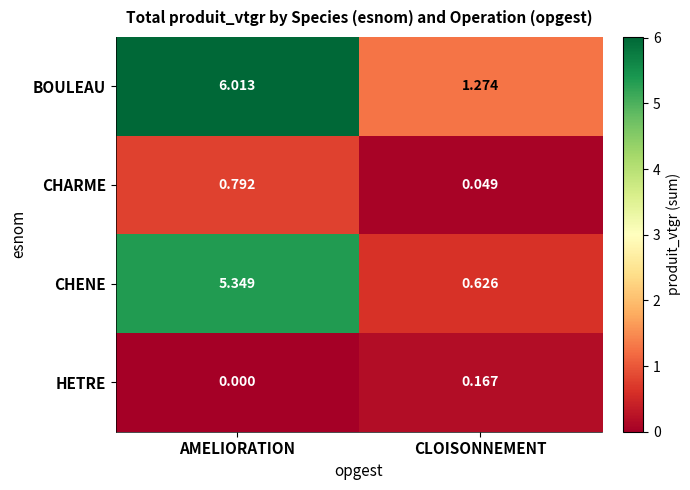

Which label corresponds to the largest value in the chart?

AMELIORATION